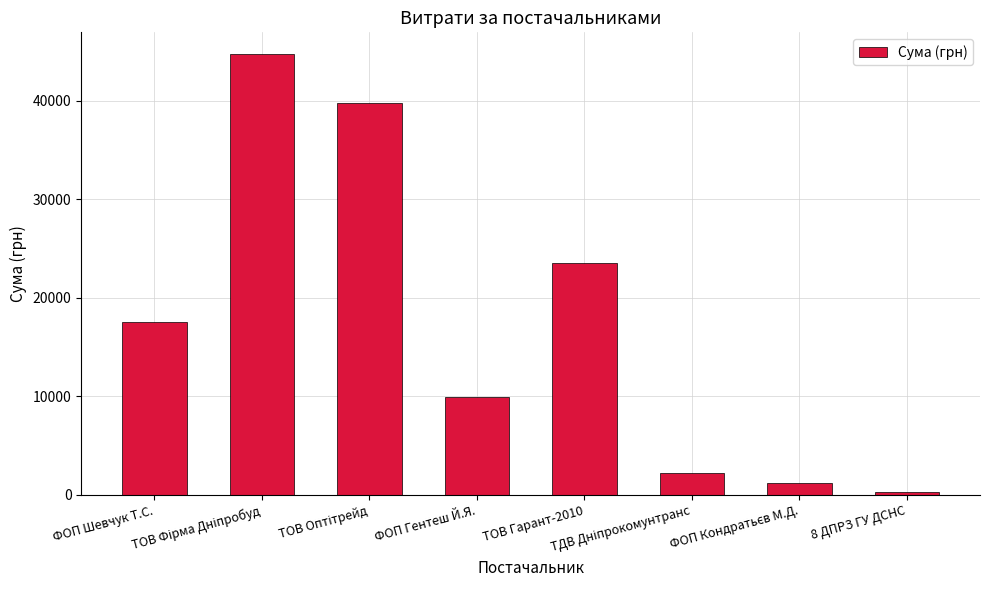

What is the change in value from ФОП Шевчук Т.С. to ТОВ Гарант-2010?

+6038.0